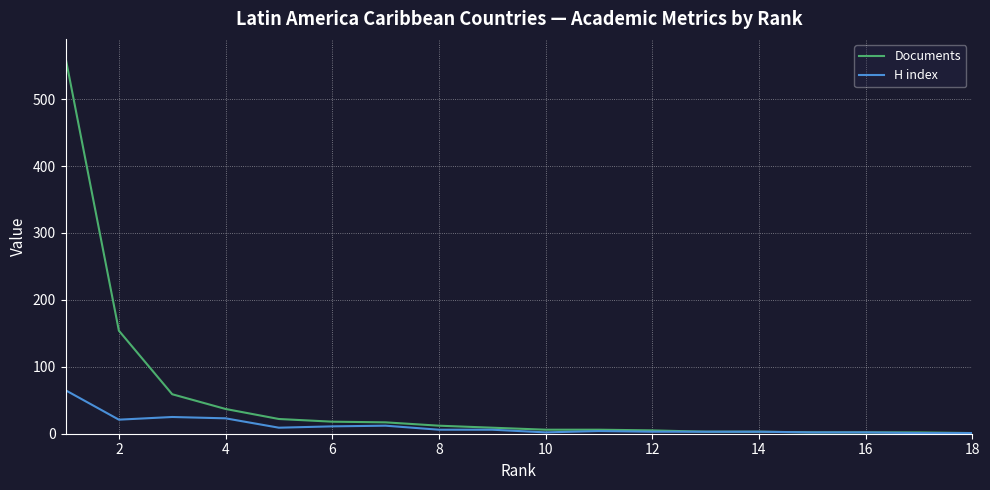

List the series in order of their peak value, lowest first.

H index, Documents